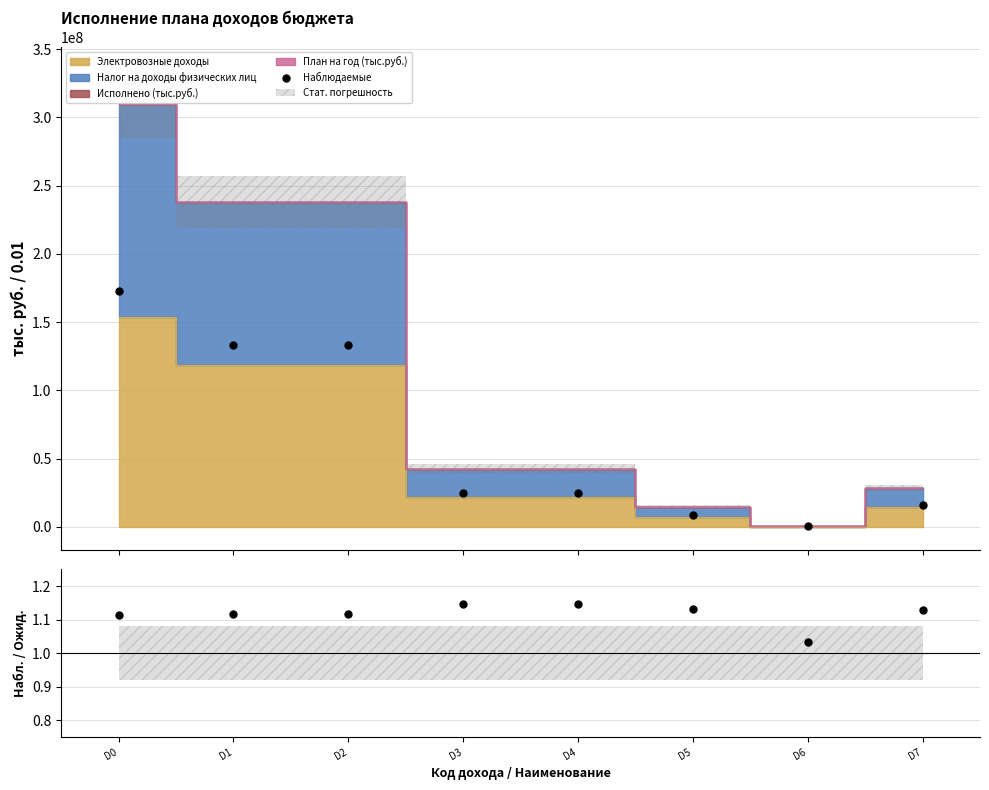

List the labels in order of Наблюдаемые value, smallest first.

D6, D5, D7, D3, D4, D1, D2, D0